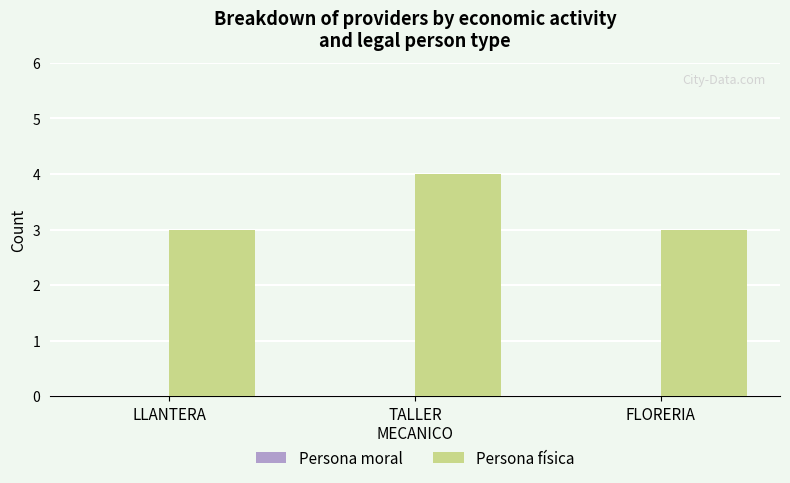

Does the chart contain any negative values?

No